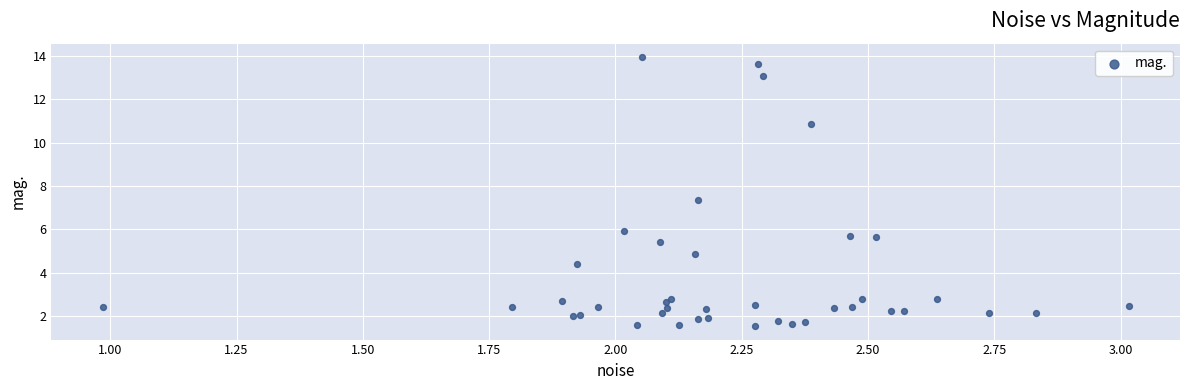

What Y value in the scatter plot is closest to 7?

7.3